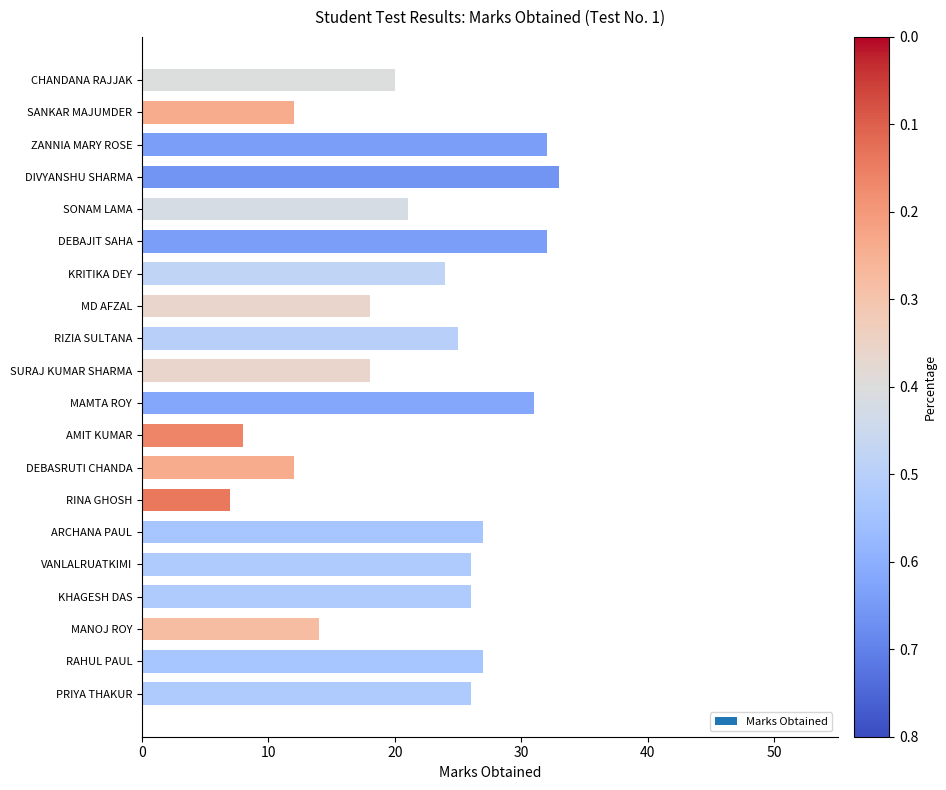

What is the average value?

22